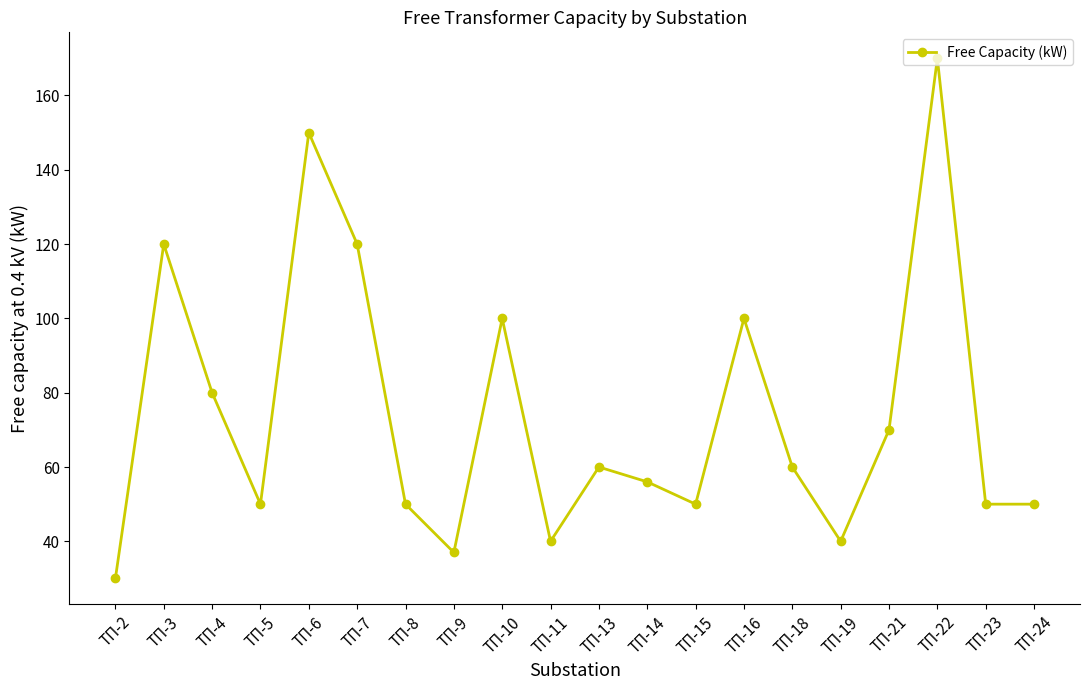

Reading left to right, transcribe all the data shown in this chart.

30	120	80	50	150	120	50	37	100	40	60	56	50	100	60	40	70	170	50	50